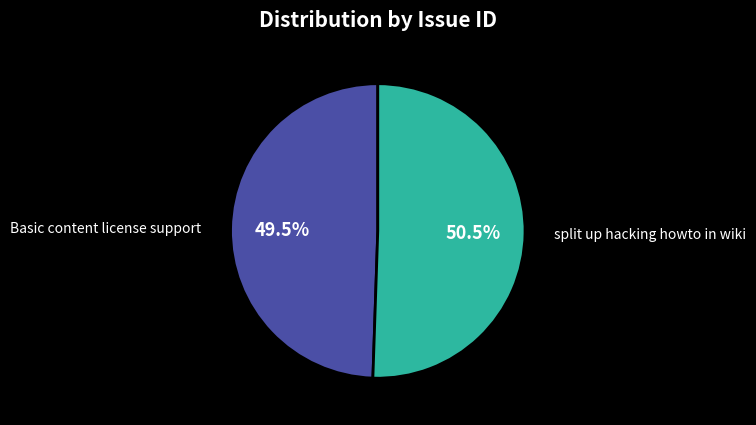

To the nearest percent, what is the difference between the largest and smallest slice percentages?

1%